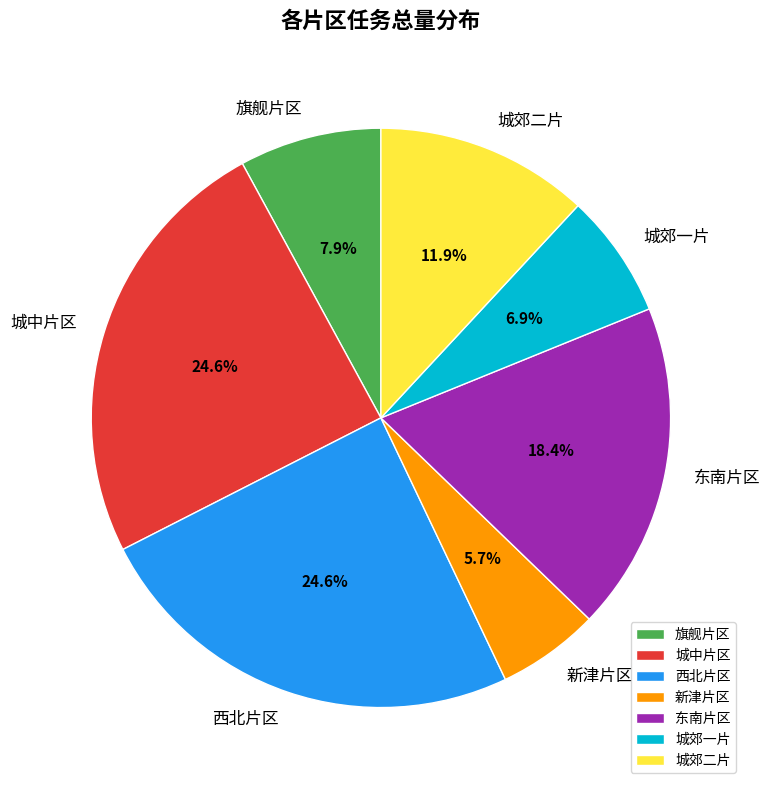

What is the smallest slice in the pie chart?

新津片区